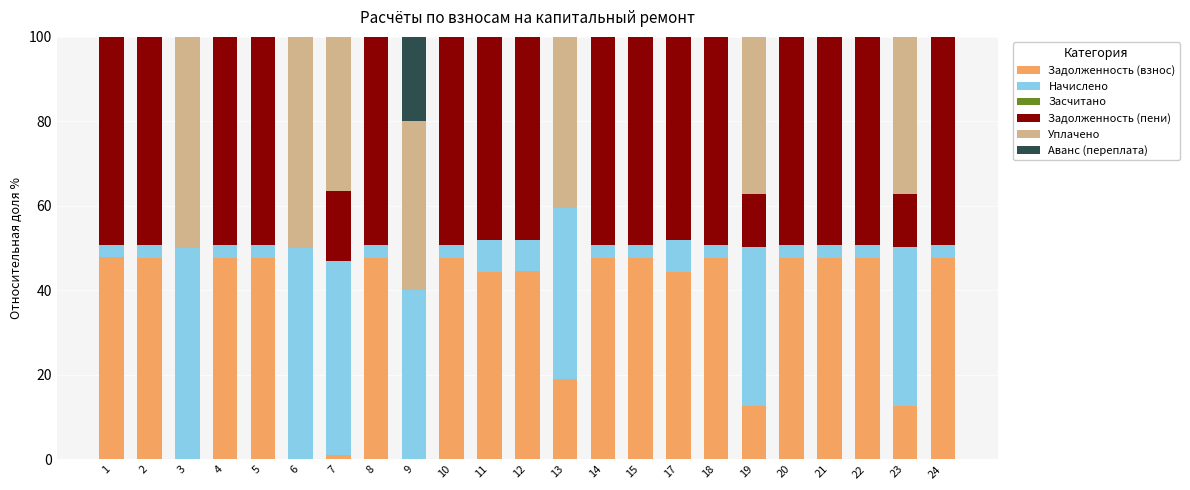

What is the maximum value for Задолженность (взнос)?

47.8